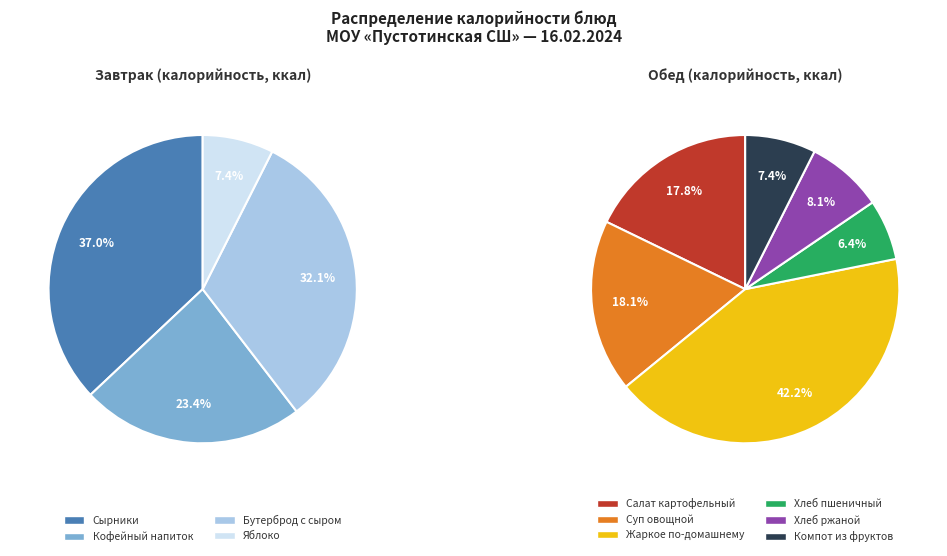

Rank the categories by value from highest to lowest.

Жаркое по-домашнему, Сырники, Бутерброд с сыром, Суп овощной, Салат картофельный, Кофейный напиток, Хлеб ржаной, Компот из фруктов, Хлеб пшеничный, Яблоко